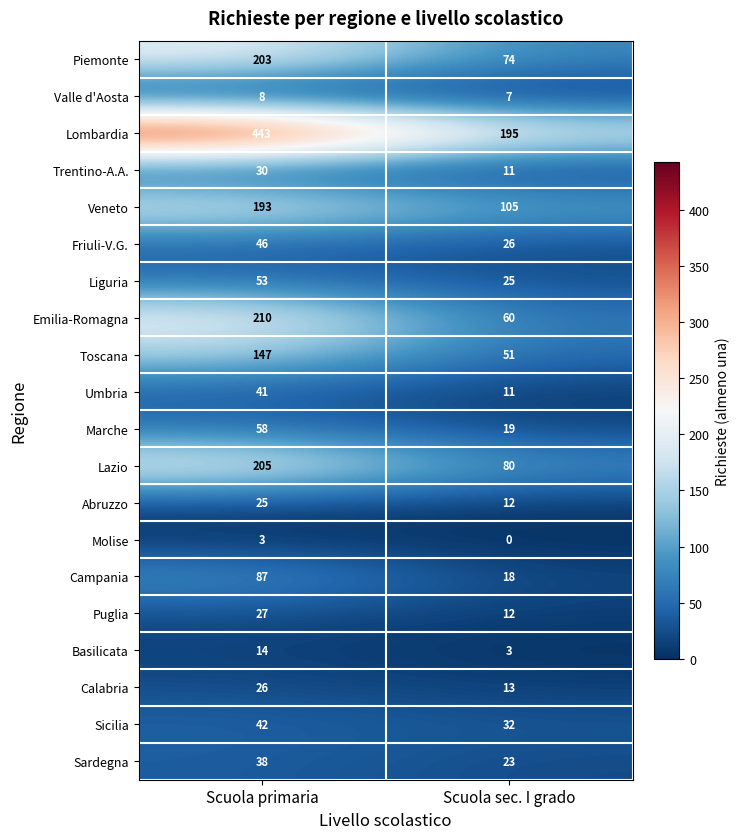

At Scuola primaria, list the series in order from largest to smallest.

Lombardia, Emilia-Romagna, Lazio, Piemonte, Veneto, Toscana, Campania, Marche, Liguria, Friuli-V.G., Sicilia, Umbria, Sardegna, Trentino-A.A., Puglia, Calabria, Abruzzo, Basilicata, Valle d'Aosta, Molise